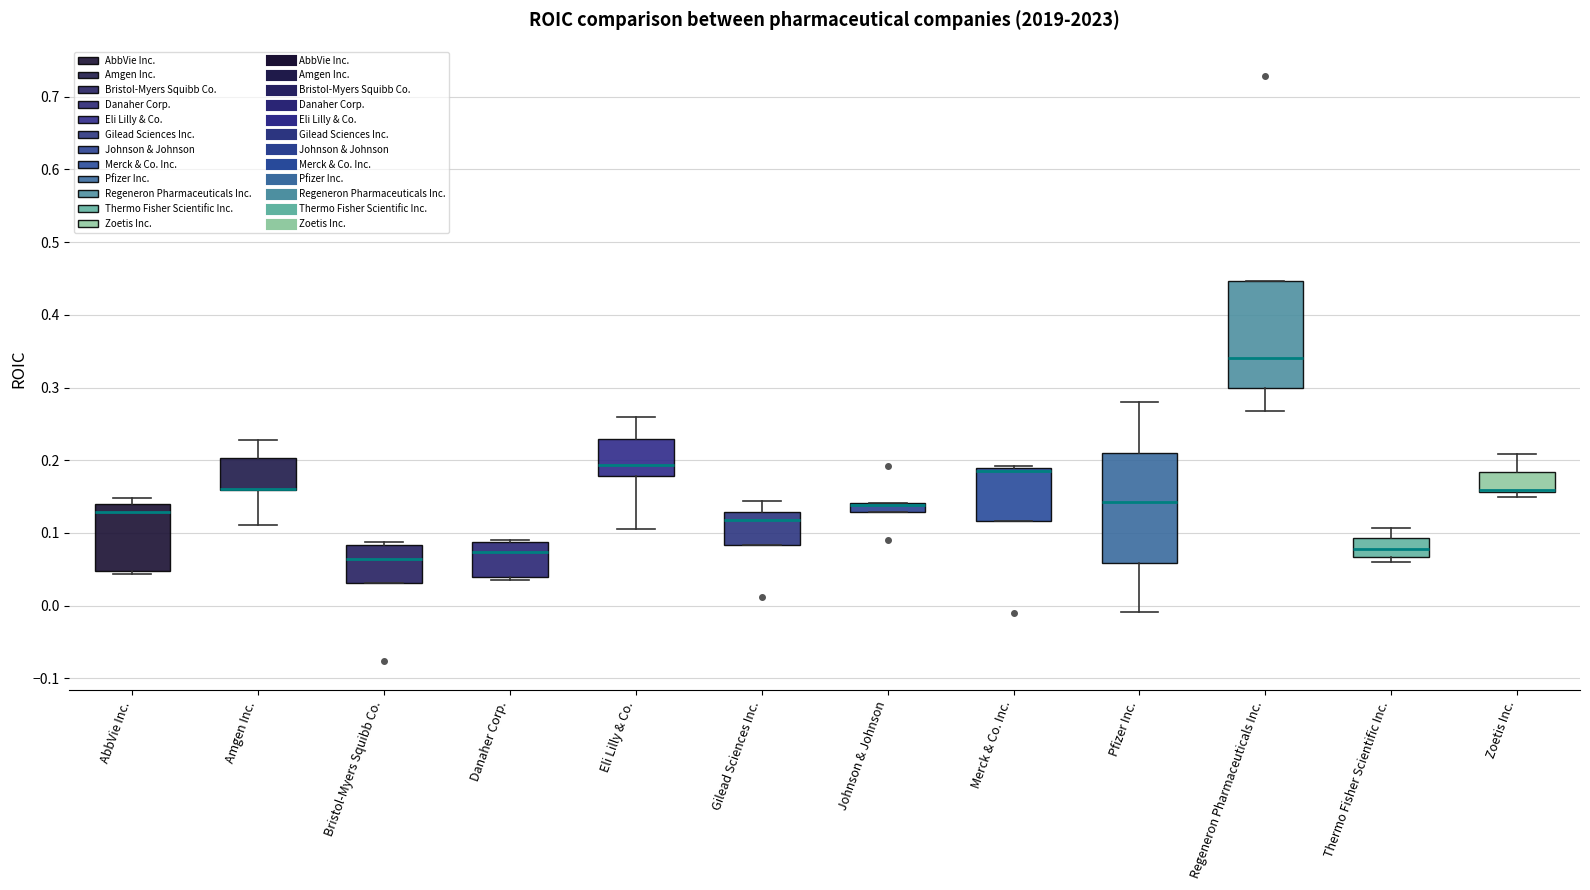

Where is the lower edge of the box for AbbVie Inc. on the y-axis? The values are not printed on the chart, so give them approximately, as read against the axis.

0.05